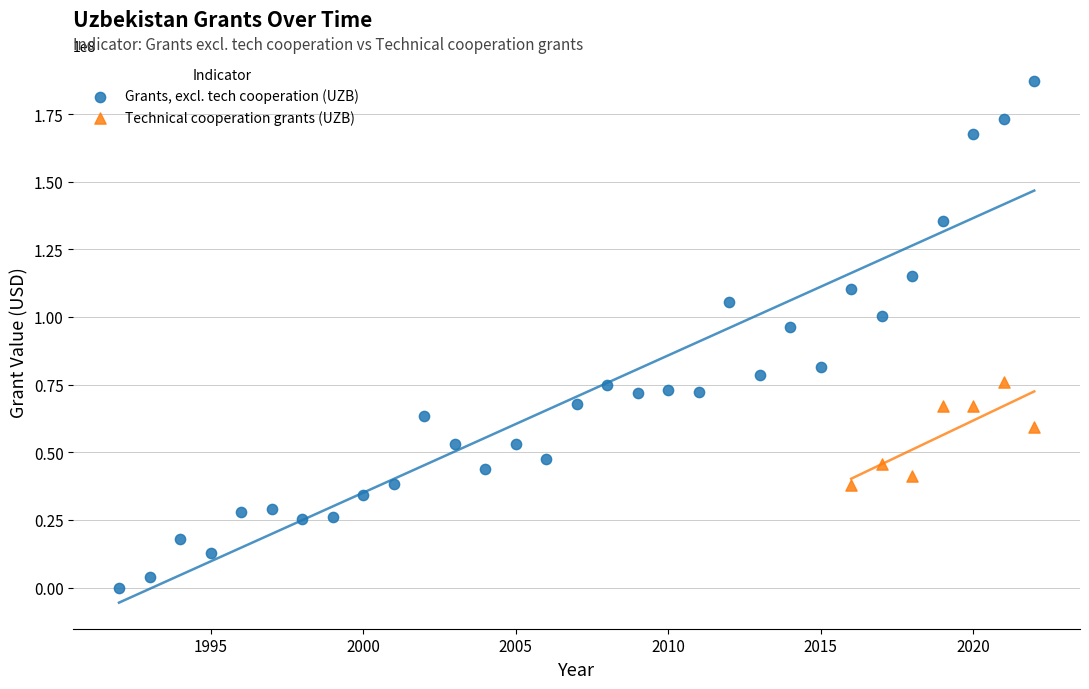

Which series contains the highest Y value?

Grants, excl. tech cooperation (UZB)